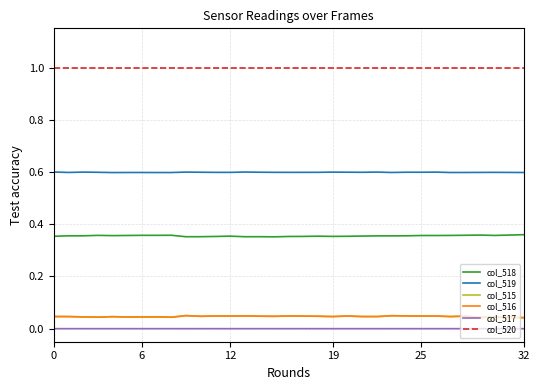

Which series has the largest total across all categories?

col_520